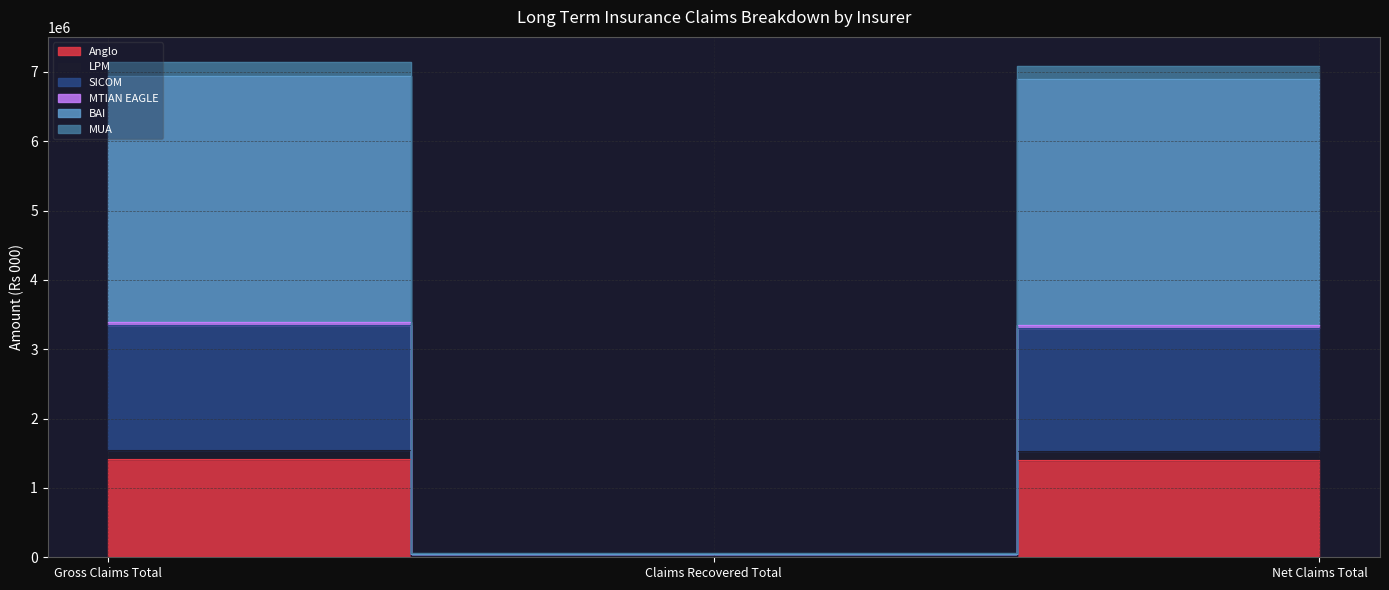

How many data points in MUA are above 7088101?

2